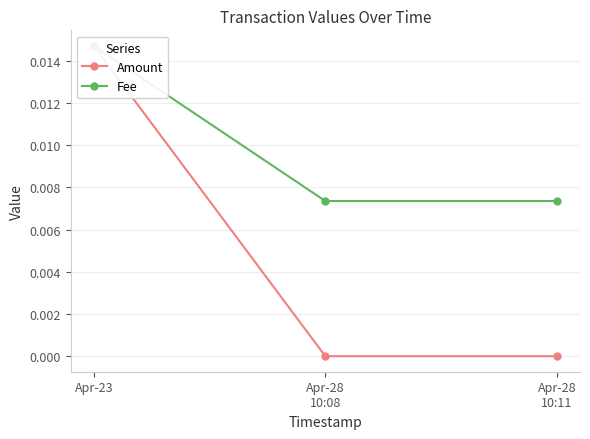

What are all the series names shown in the legend?

Amount, Fee